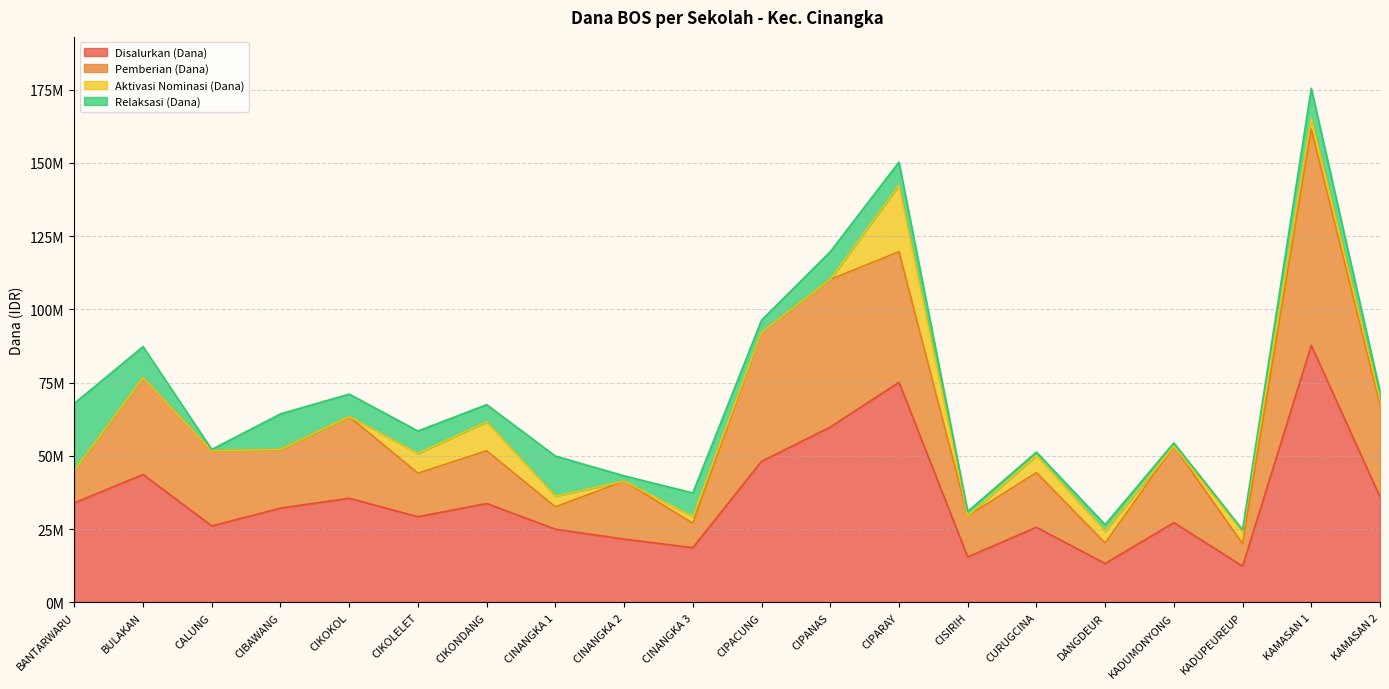

The Disalurkan (Dana) series shows 36000000 at KAMASAN 2. True or false?

True